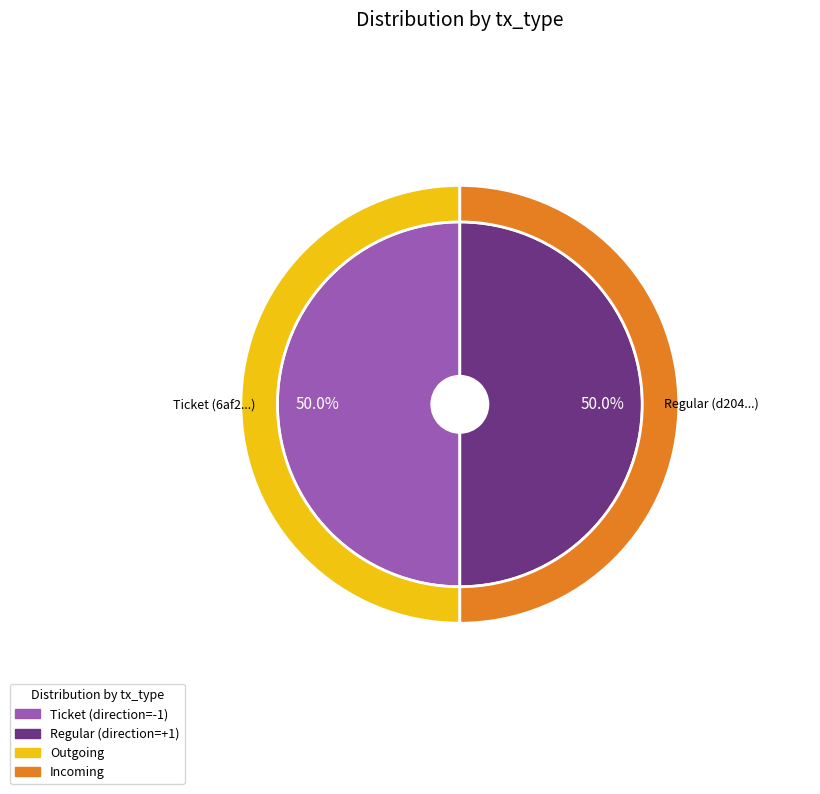

What percentage do Ticket and Regular together represent?

100.0%